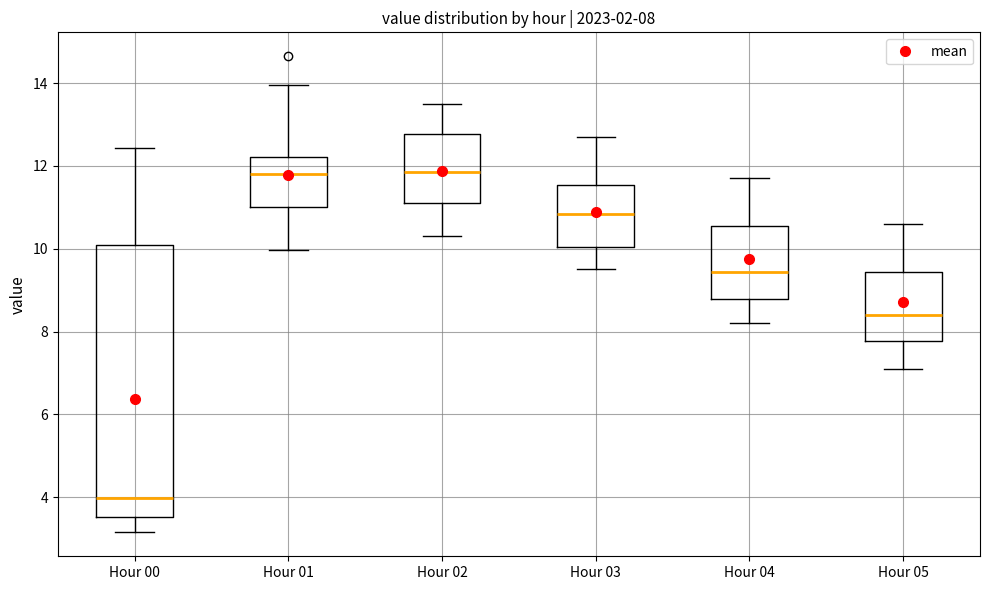

Which box is the tallest, from its lower edge to its upper edge?

Hour 00